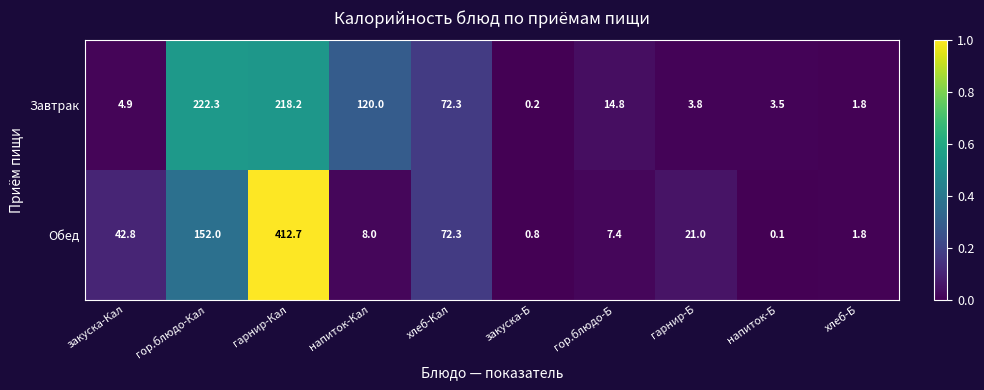

Is it true that Завтрак equals 4.9 at закуска-Кал?

True